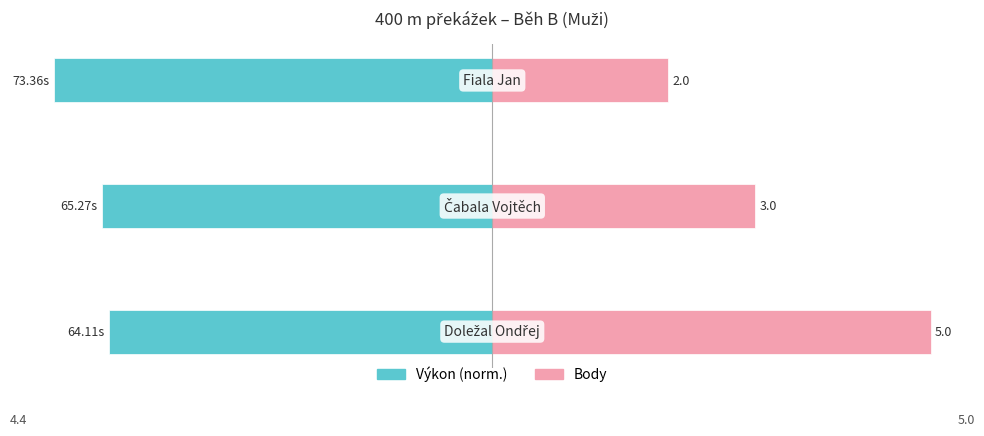

What is the maximum value for Výkon (norm.)?

-4.4